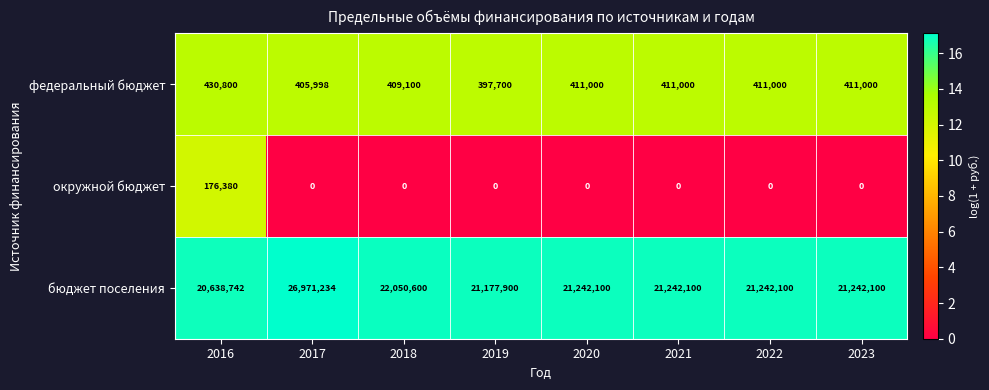

What is the greatest value displayed?

26971234